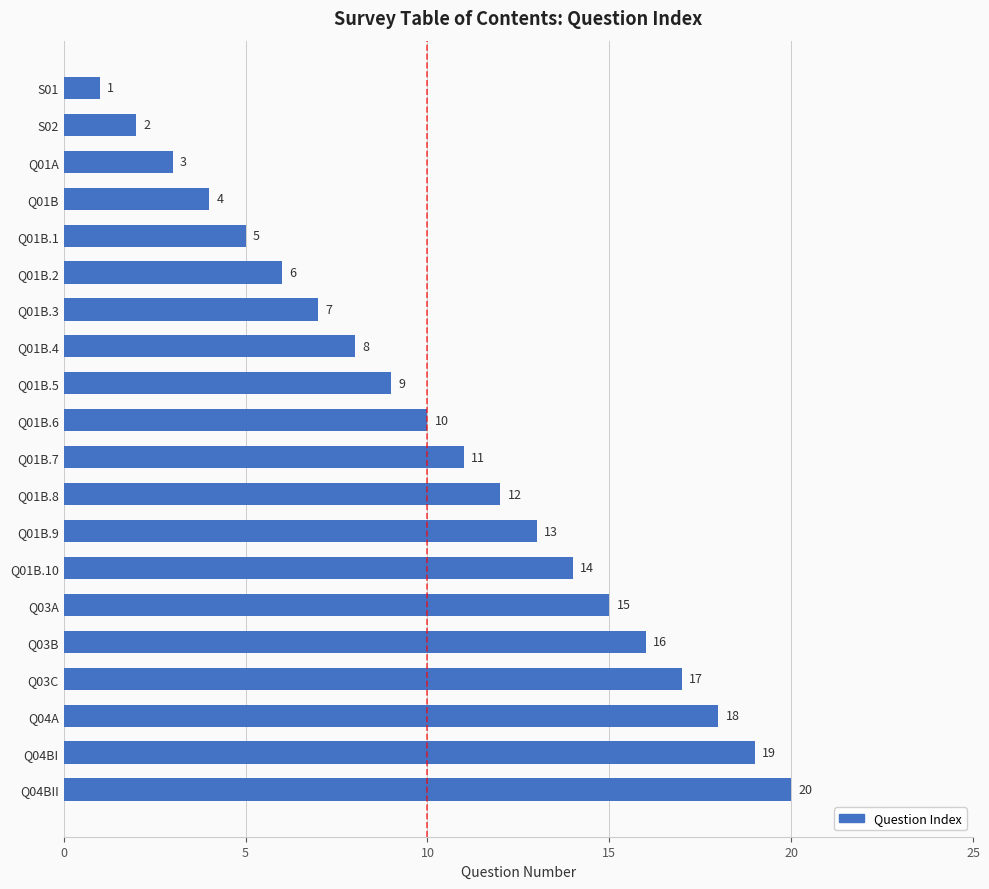

List the labels in order of value, largest first.

Q04BII, Q04BI, Q04A, Q03C, Q03B, Q03A, Q01B.10, Q01B.9, Q01B.8, Q01B.7, Q01B.6, Q01B.5, Q01B.4, Q01B.3, Q01B.2, Q01B.1, Q01B, Q01A, S02, S01